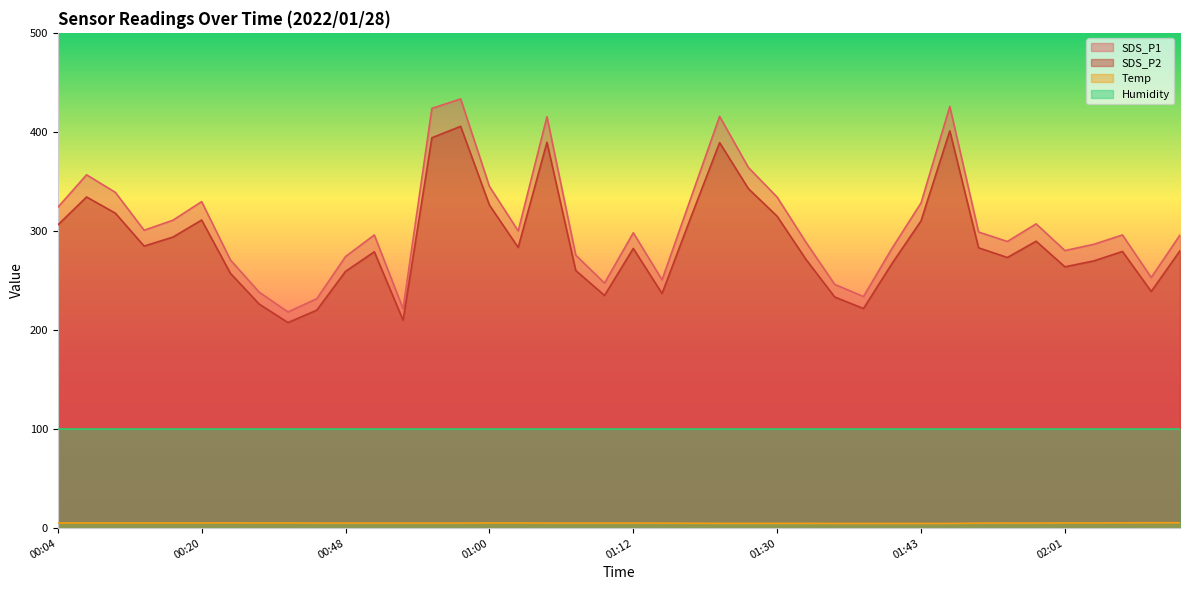

Which category has the highest value in the SDS_P1 series?

00:58